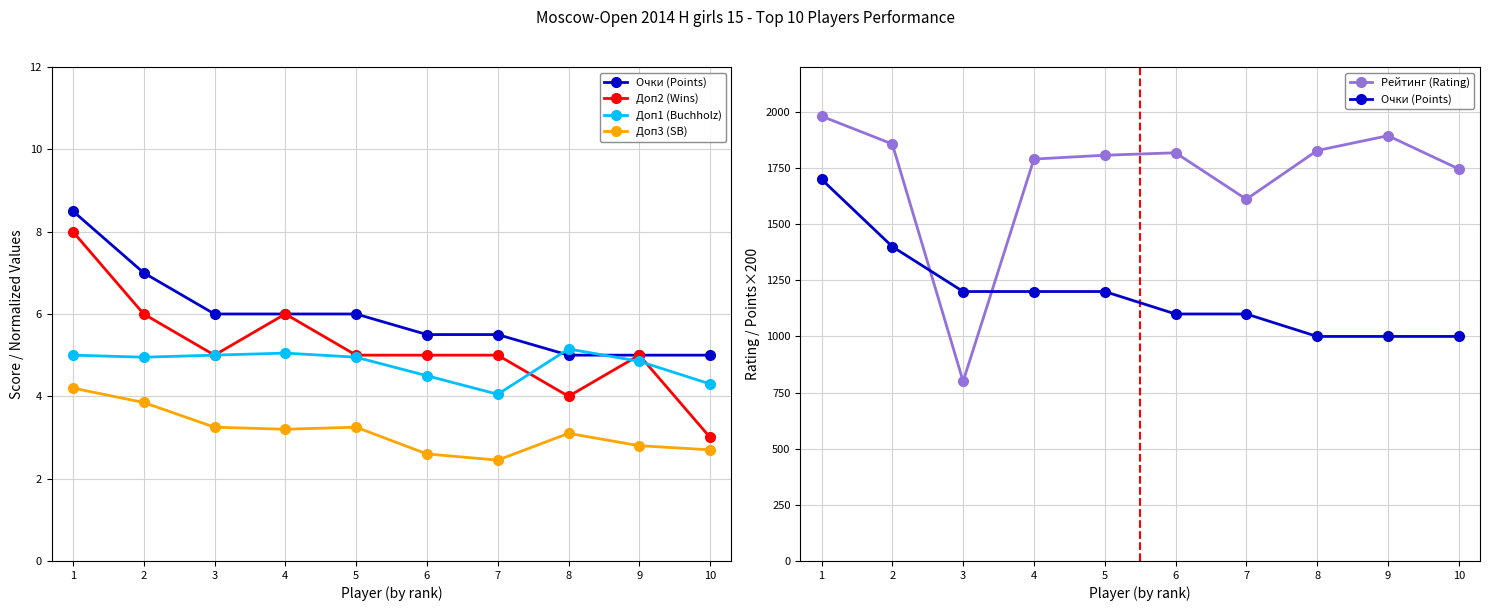

What is the difference between the highest and lowest values at 5?

1803.8